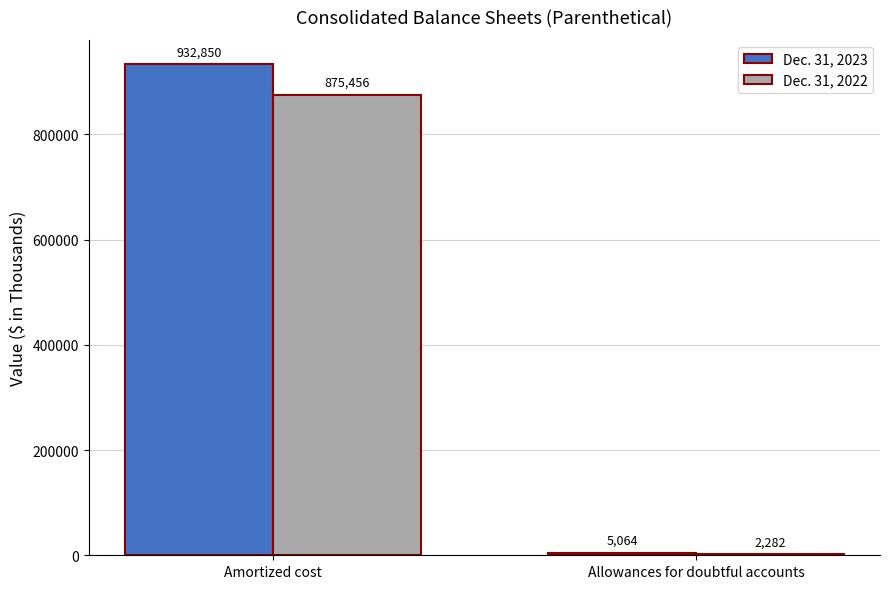

Which series changed the most between Amortized cost and Allowances for doubtful accounts?

Dec. 31, 2023